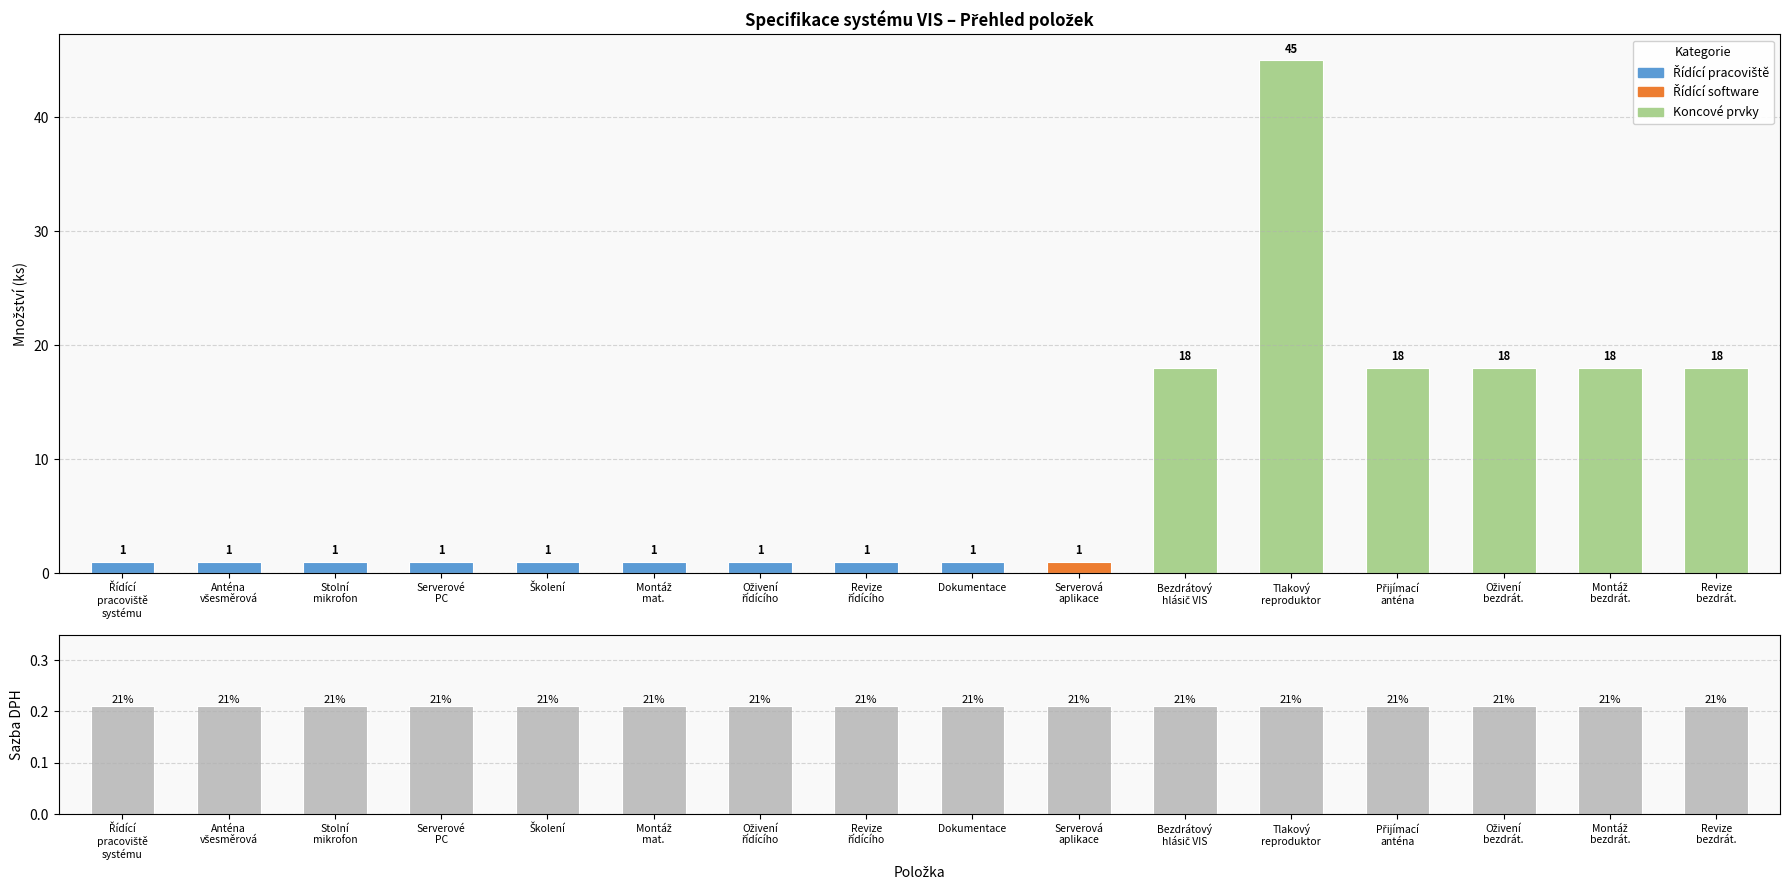

Reading left to right, list all the values displayed in this chart.

Množství (ks): Řídící
pracoviště
systému=1.0	Anténa
všesměrová=1.0	Stolní
mikrofon=1.0	Serverové
PC=1.0	Školení=1.0	Montáž
mat.=1.0	Oživení
řídícího=1.0	Revize
řídícího=1.0	Dokumentace=1.0	Serverová
aplikace=1.0	Bezdrátový
hlásič VIS=18.0	Tlakový
reproduktor=45.0	Přijímací
anténa=18.0	Oživení
bezdrát.=18.0	Montáž
bezdrát.=18.0	Revize
bezdrát.=18.0
Sazba DPH: Řídící
pracoviště
systému=0.2	Anténa
všesměrová=0.2	Stolní
mikrofon=0.2	Serverové
PC=0.2	Školení=0.2	Montáž
mat.=0.2	Oživení
řídícího=0.2	Revize
řídícího=0.2	Dokumentace=0.2	Serverová
aplikace=0.2	Bezdrátový
hlásič VIS=0.2	Tlakový
reproduktor=0.2	Přijímací
anténa=0.2	Oživení
bezdrát.=0.2	Montáž
bezdrát.=0.2	Revize
bezdrát.=0.2